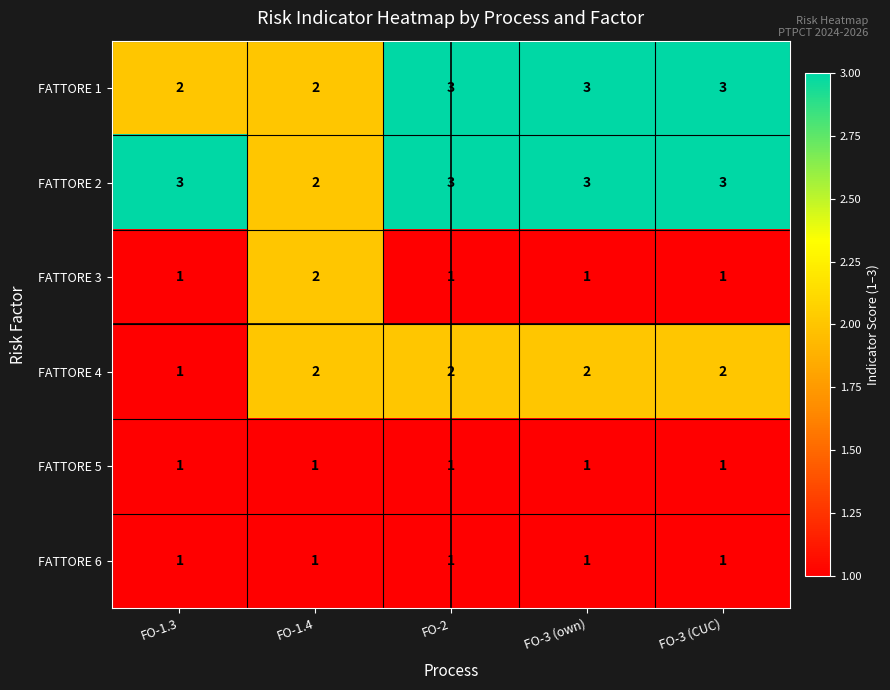

Reading right to left, extract all data points from this chart.

FATTORE 1: FO-3 (CUC)=3	FO-3 (own)=3	FO-2=3	FO-1.4=2	FO-1.3=2
FATTORE 2: FO-3 (CUC)=3	FO-3 (own)=3	FO-2=3	FO-1.4=2	FO-1.3=3
FATTORE 3: FO-3 (CUC)=1	FO-3 (own)=1	FO-2=1	FO-1.4=2	FO-1.3=1
FATTORE 4: FO-3 (CUC)=2	FO-3 (own)=2	FO-2=2	FO-1.4=2	FO-1.3=1
FATTORE 5: FO-3 (CUC)=1	FO-3 (own)=1	FO-2=1	FO-1.4=1	FO-1.3=1
FATTORE 6: FO-3 (CUC)=1	FO-3 (own)=1	FO-2=1	FO-1.4=1	FO-1.3=1